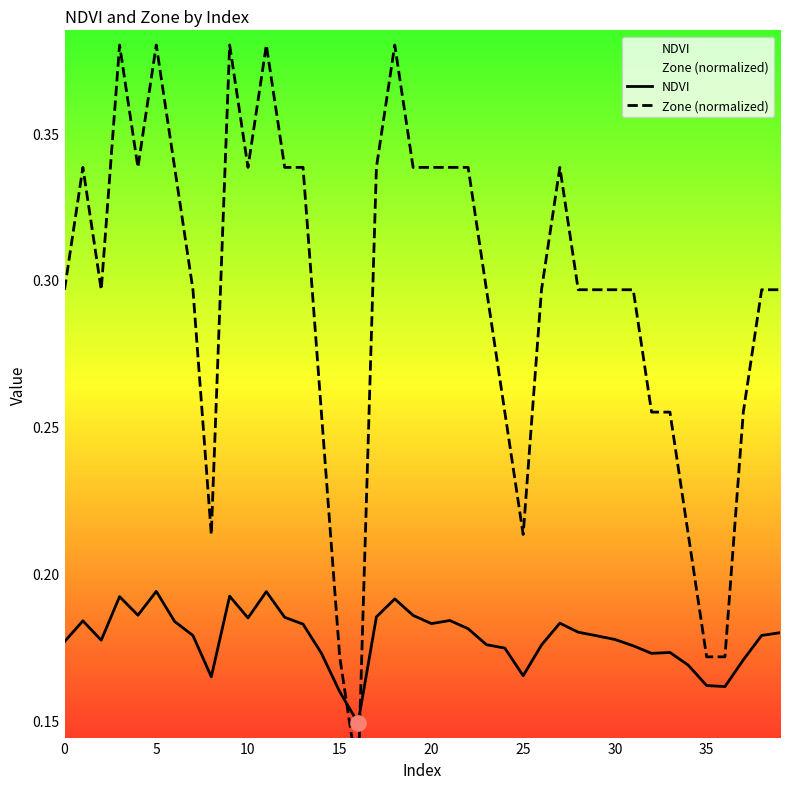

Is the value of NDVI at 25 greater than the value of Zone (normalized) at 25?

No